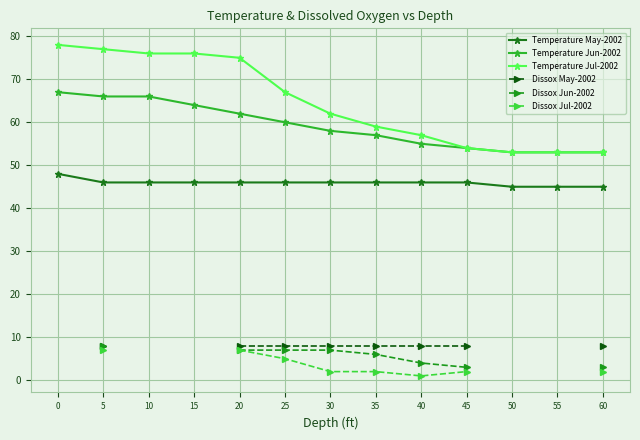

The Dissox Jul-2002 series shows 8.0 at 25. True or false?

False